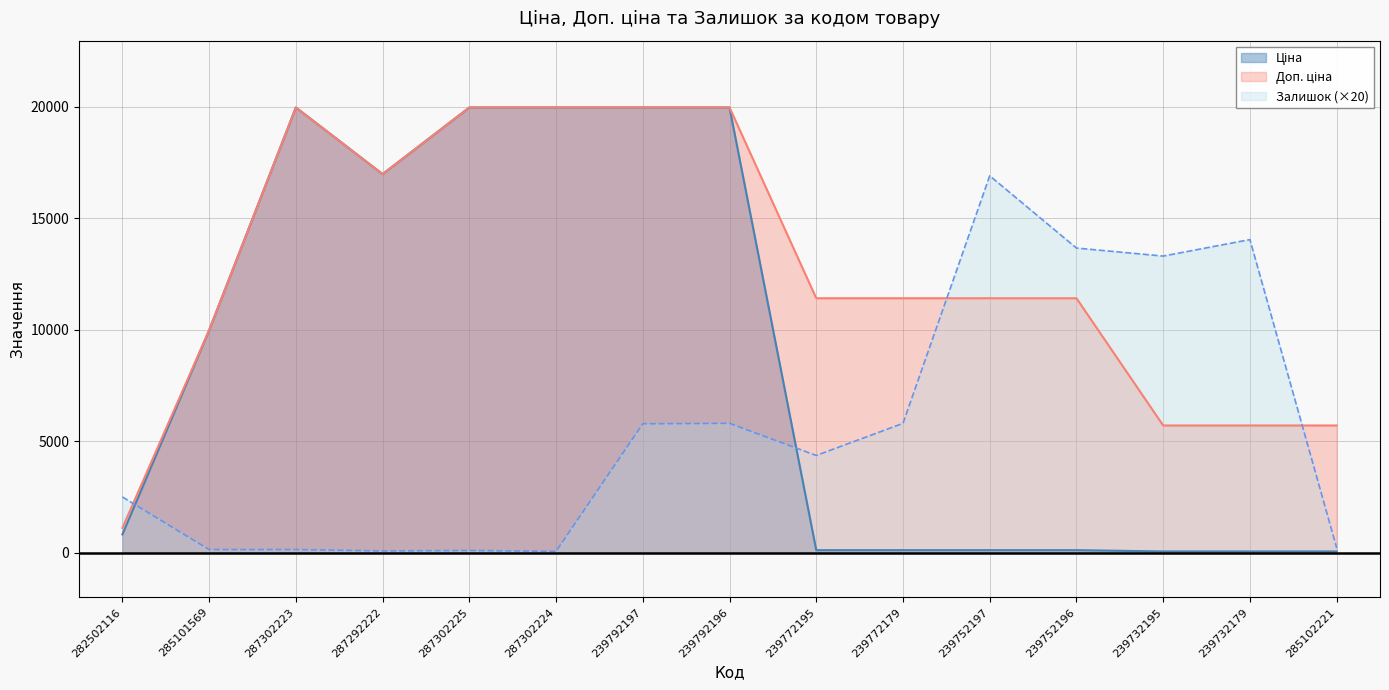

Which category has the highest value across all series?

287302223